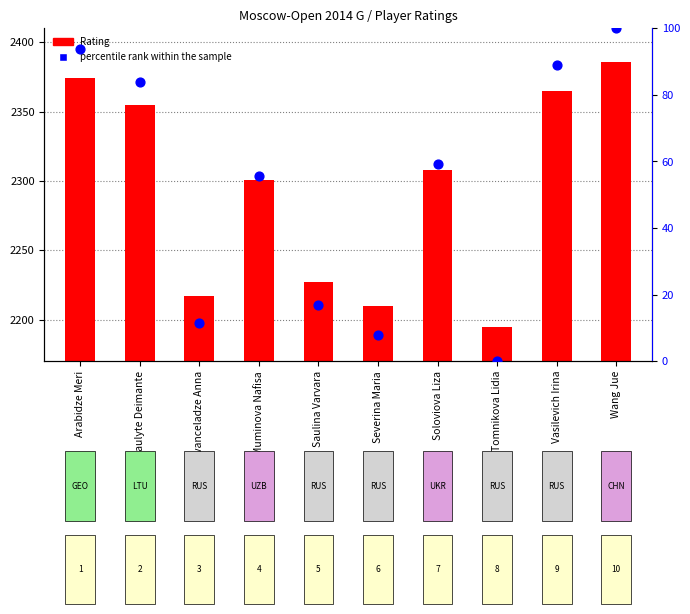

Between Arabidze Meri and Wang Jue, which is larger?

Wang Jue